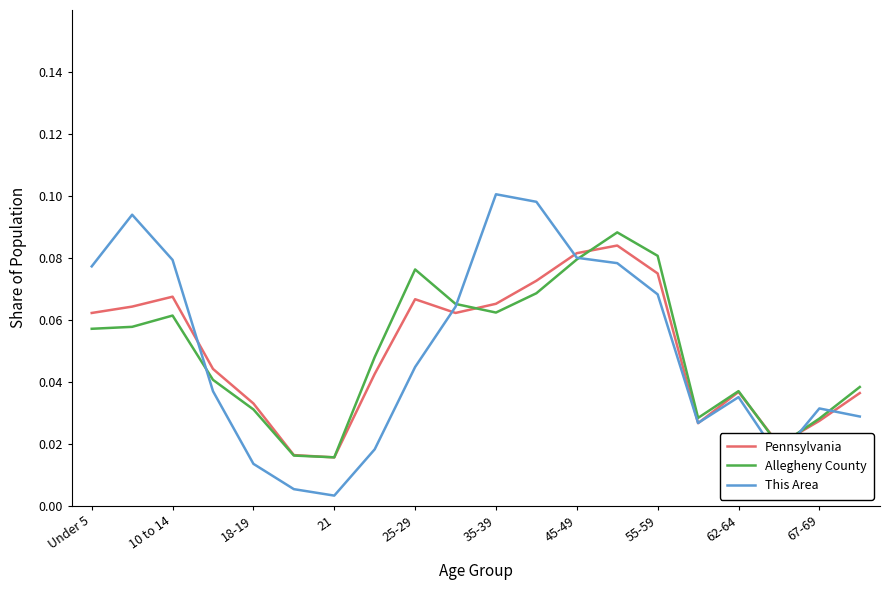

Which series has the largest range (max minus min)?

This Area